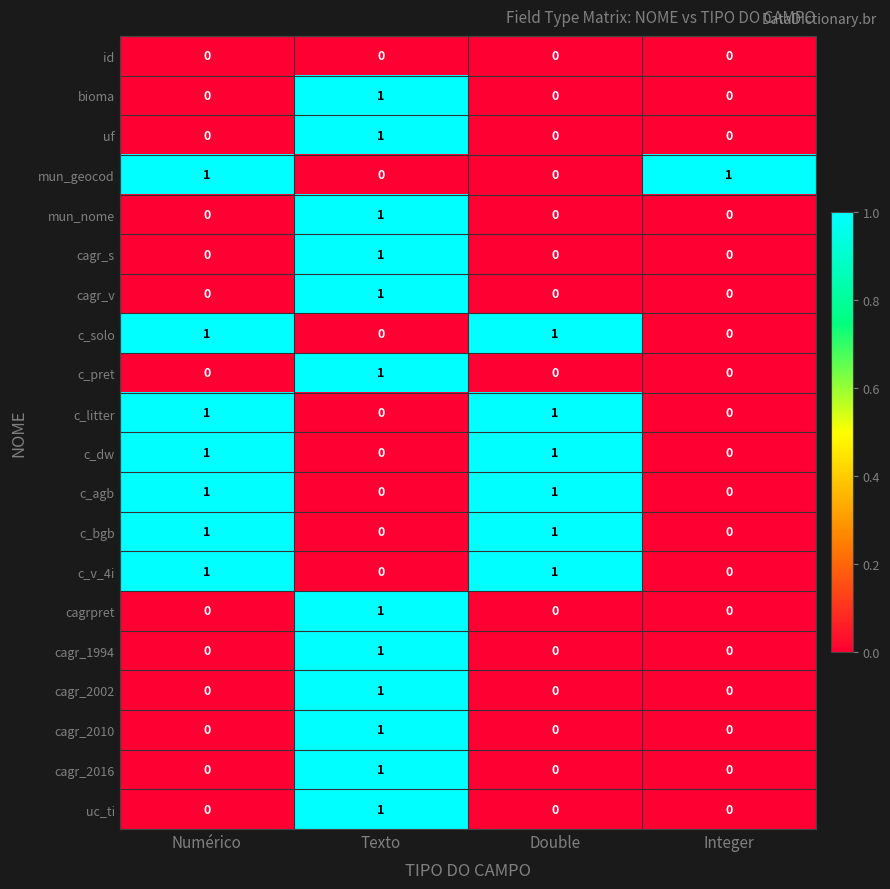

What is the total value across all series at Integer?

1